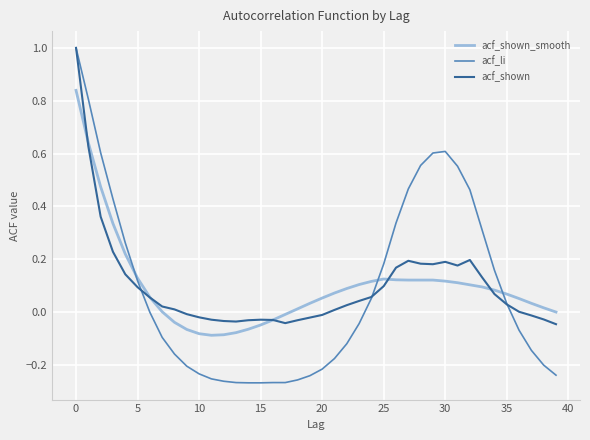

Which series has the widest spread of values?

acf_li